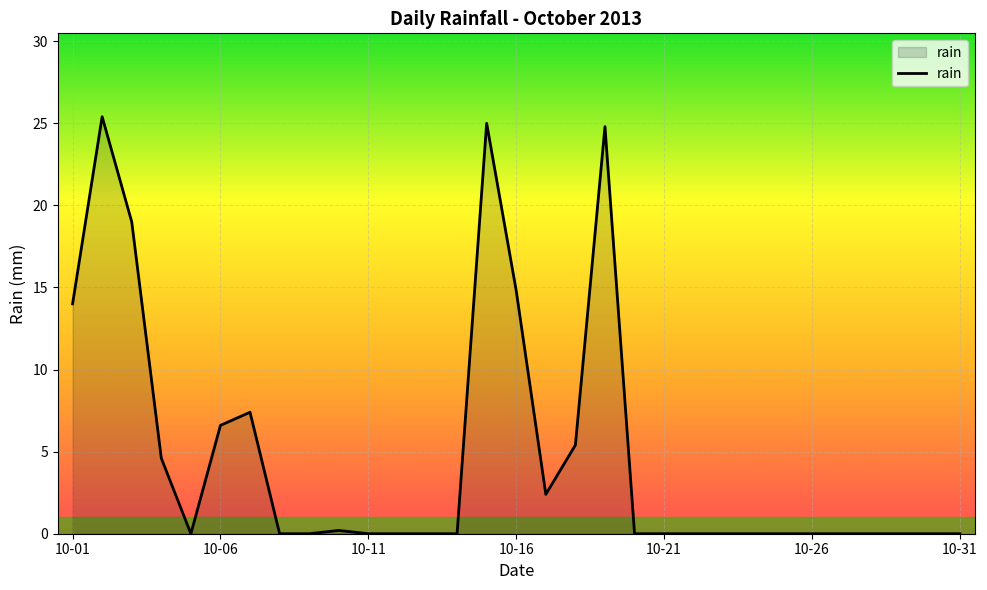

What is the greatest value displayed?

25.4